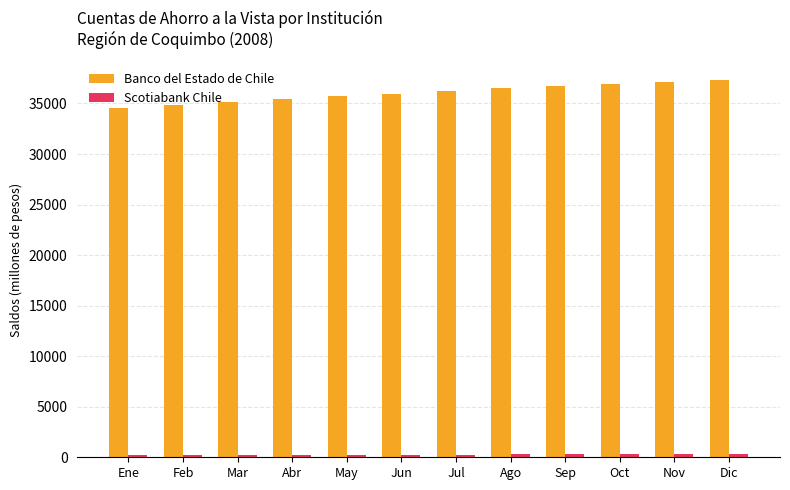

True or false: Banco del Estado de Chile has a value of 34523 at Ene.

True